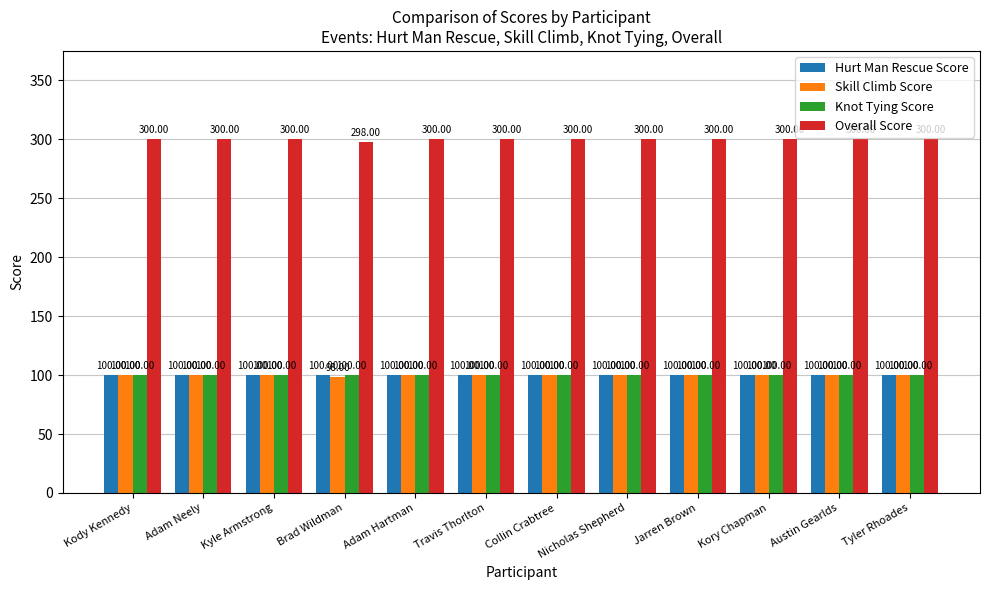

At which category does the chart reach its minimum across all series?

Brad Wildman